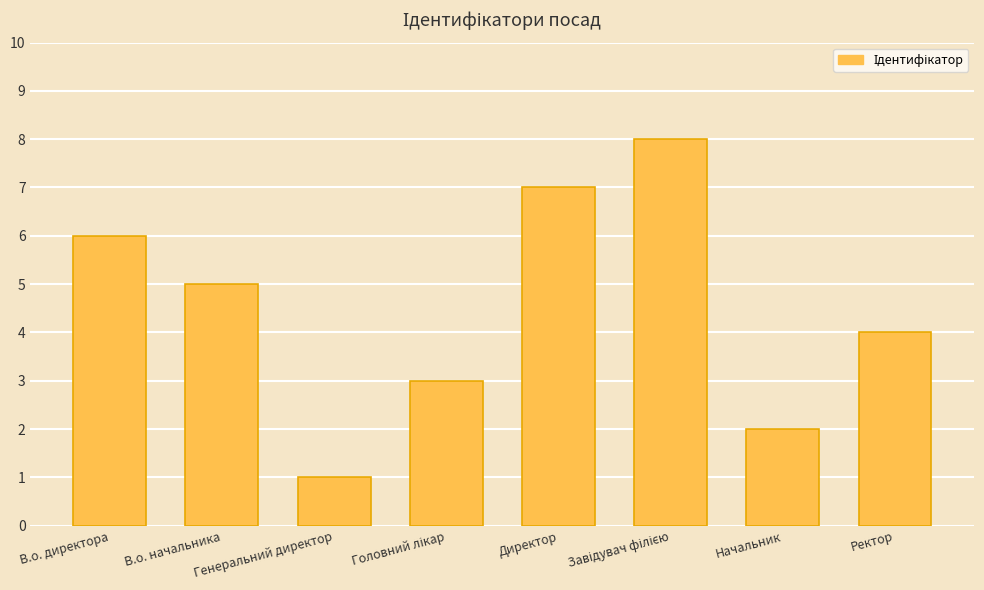

What is the difference between the maximum and minimum values?

7